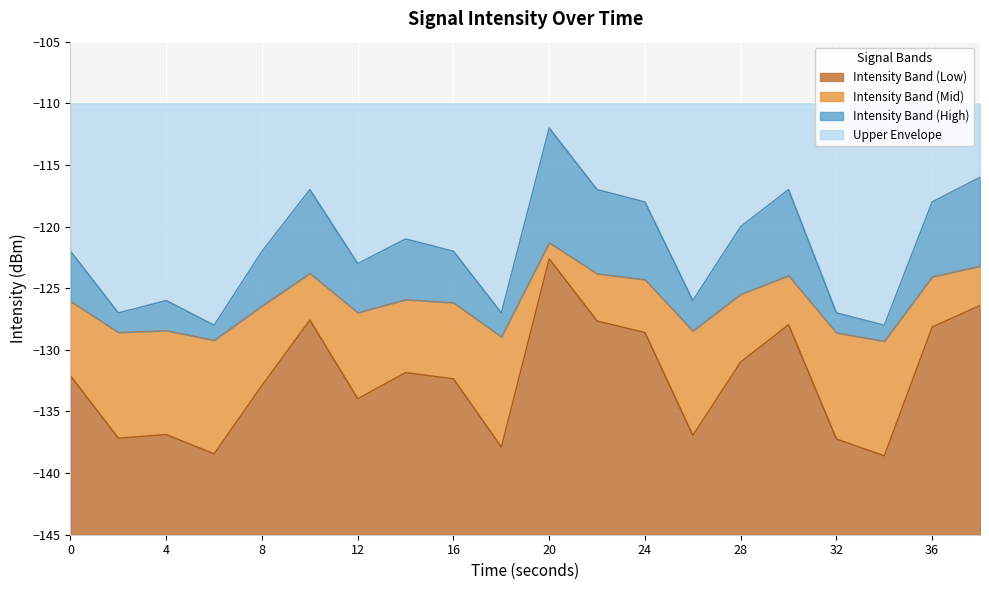

What is the minimum value for intensity(dBm)?

-129.3